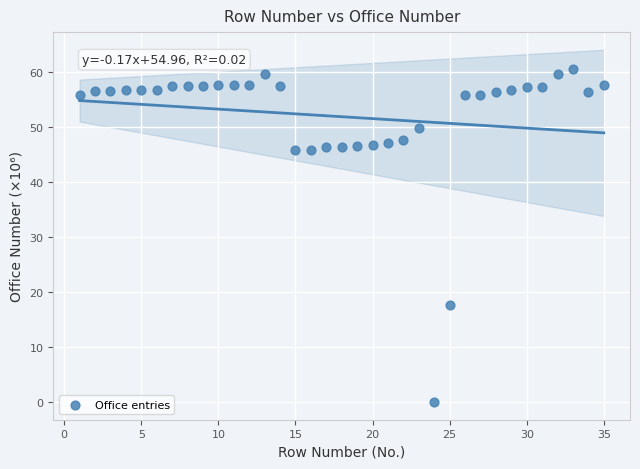

What is the range of X values (max minus min)?

34.0